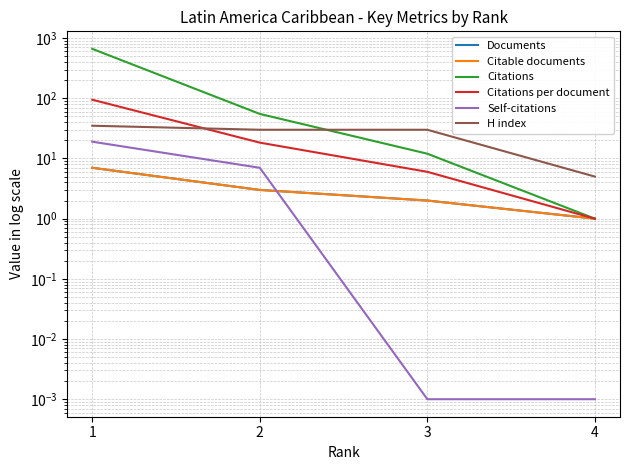

Which has a higher value, 3 or 1?

1